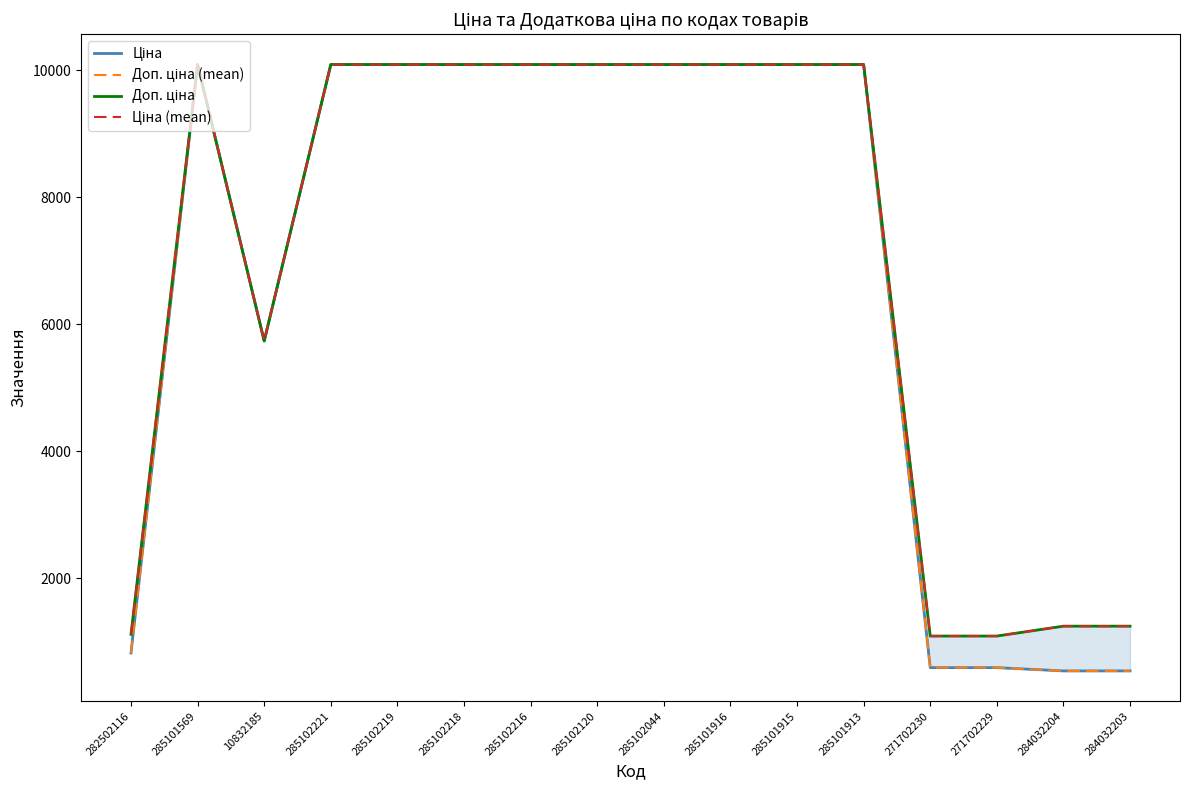

The value of Доп. ціна (mean) at 285101916 is 13813.3. True or false?

False